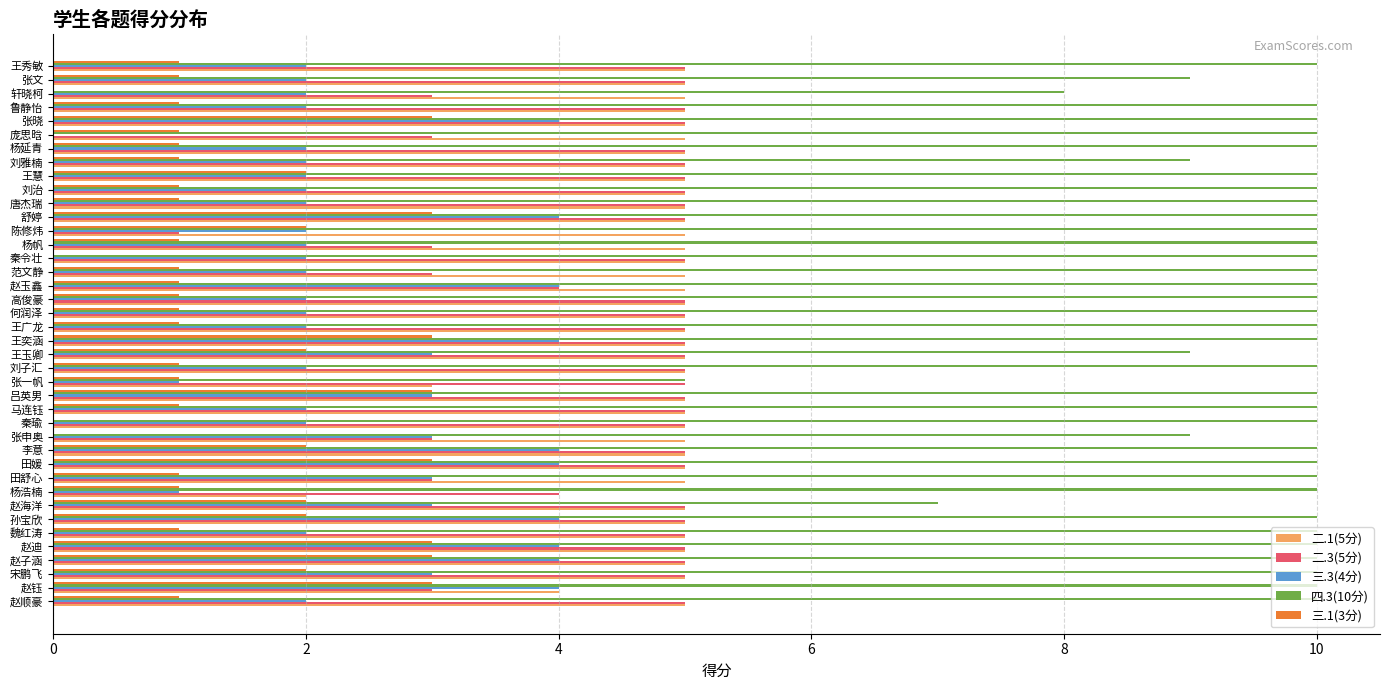

Is the value of 四.3(10分) at 刘治 greater than the value of 二.3(5分) at 宋鹏飞?

Yes